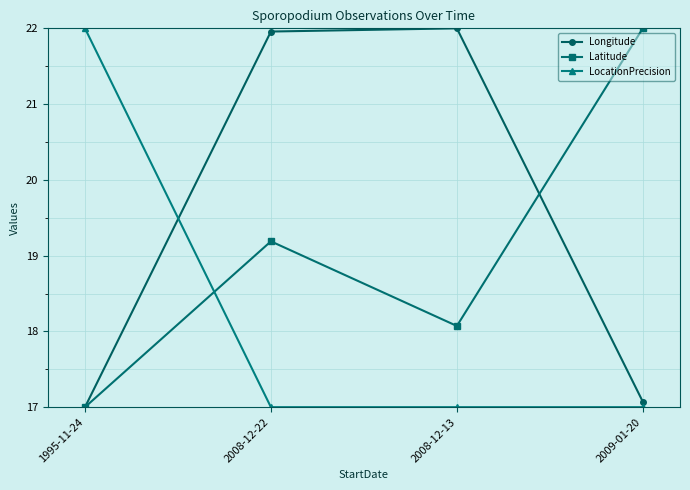

Which series has the largest total across all categories?

Longitude